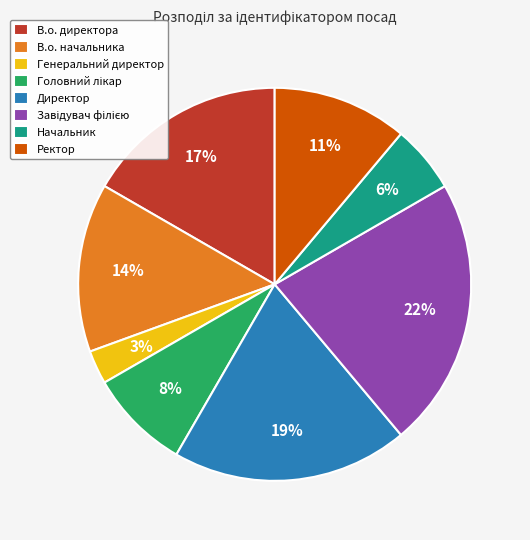

Which category has the smallest portion of the pie?

Генеральний директор